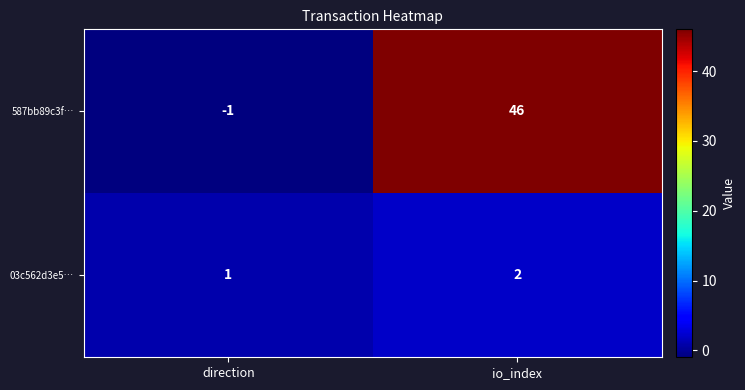

True or false: 03c562d3e5… has a value of 3 at io_index.

False